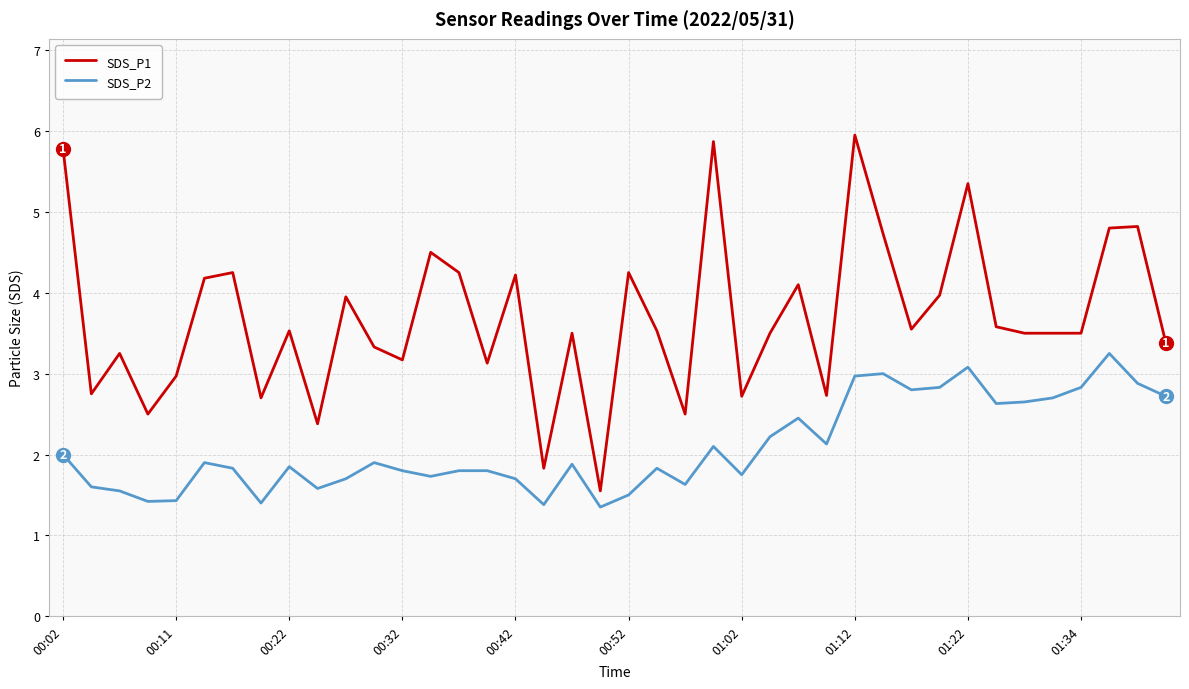

Which series has the widest spread of values?

SDS_P1